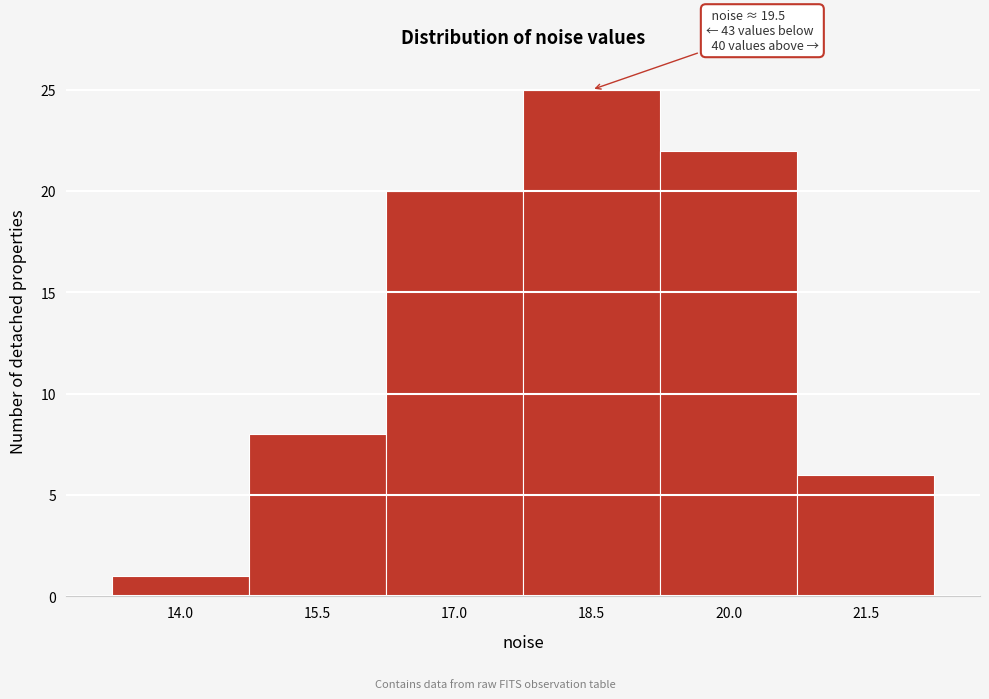

Reading left to right, extract all data points from this chart.

14.0=1	15.5=8	17.0=20	18.5=25	20.0=22	21.5=6